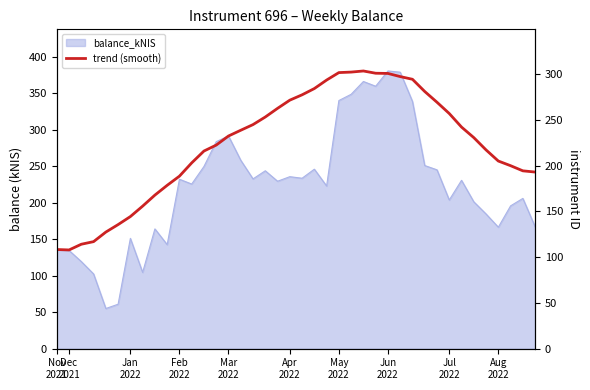

What is the value of the 35th point from the left?

230.7